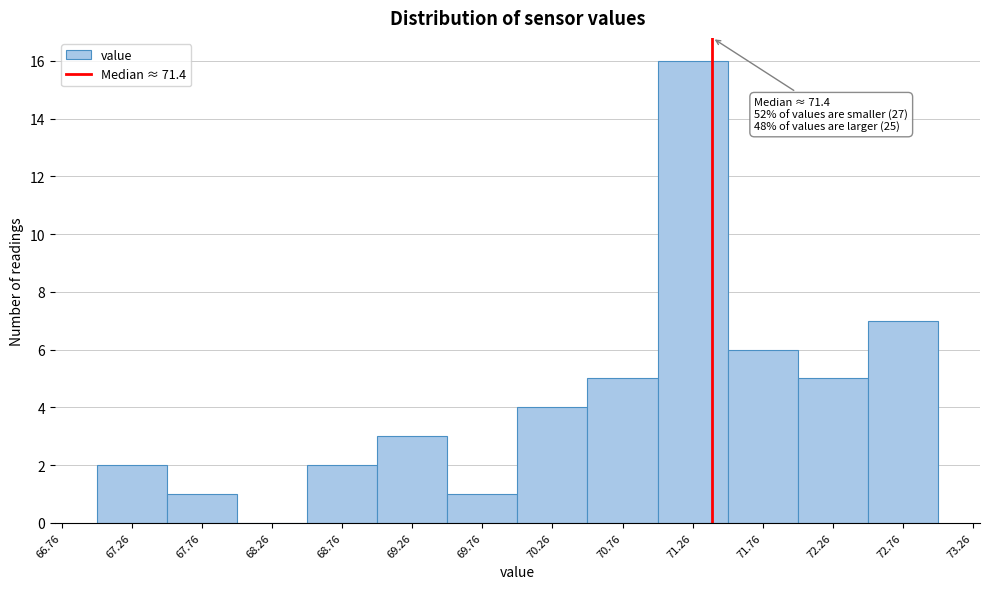

Which range on the x-axis has the tallest bar?

71.01 to 71.51